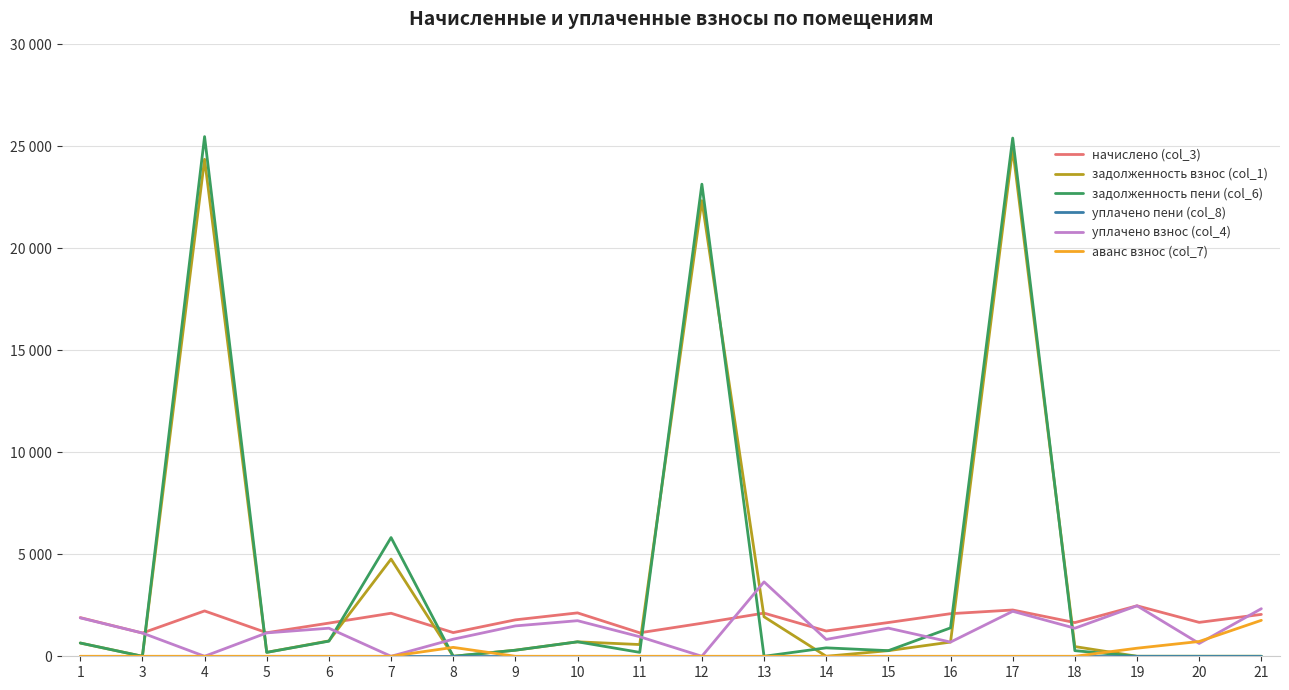

The задолженность пени (col_6) series shows 741.7 at 6. True or false?

True